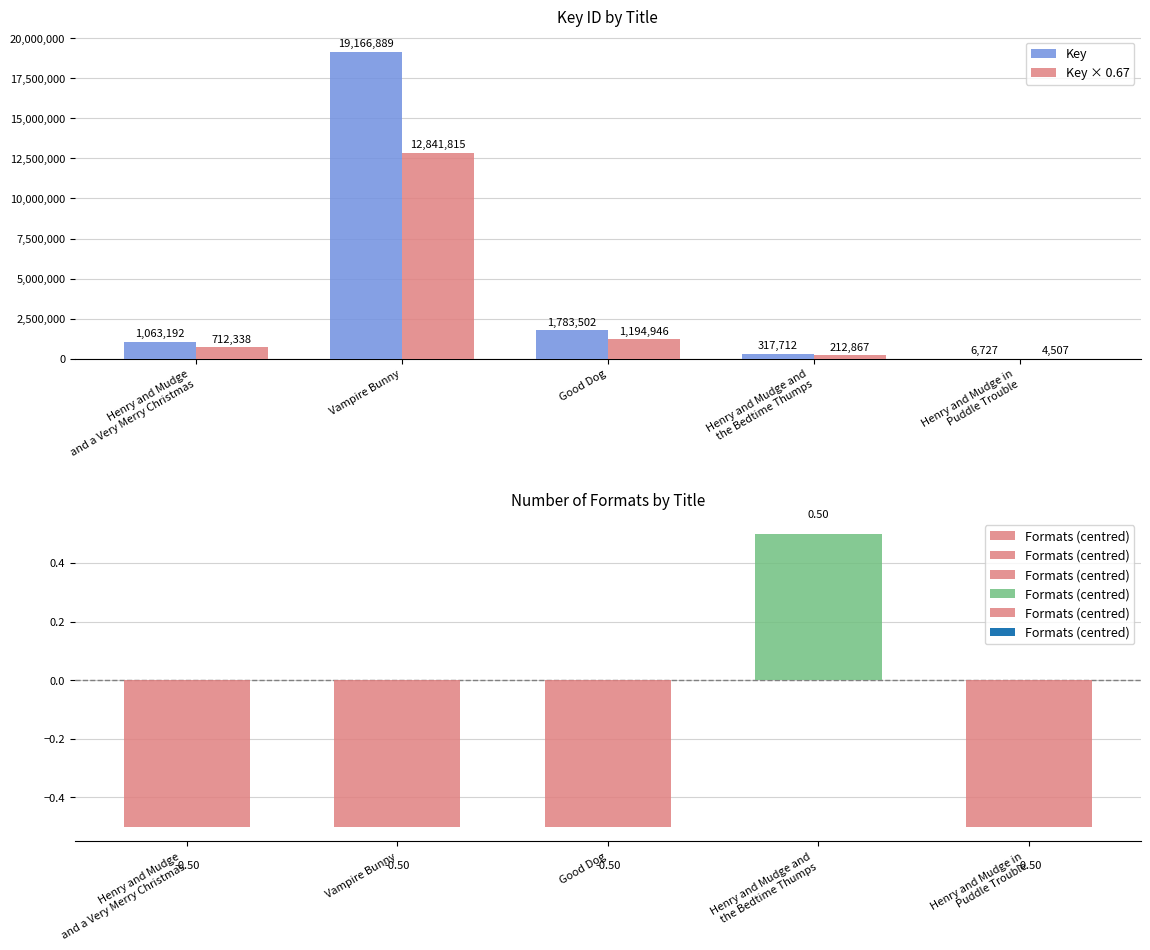

Is it true that Key equals 1063192.0 at Henry and Mudge
and a Very Merry Christmas?

True